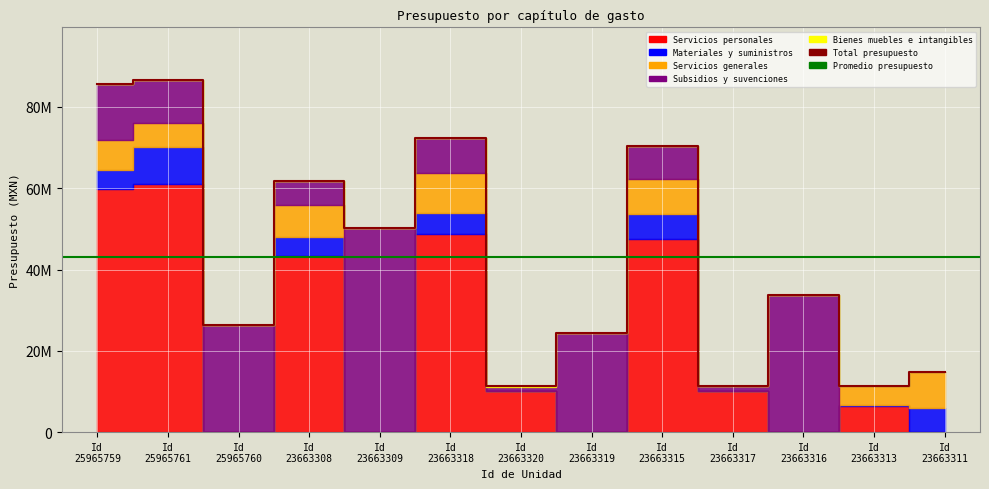

Which series changed the most between 23663318 and 23663315?

Servicios personales